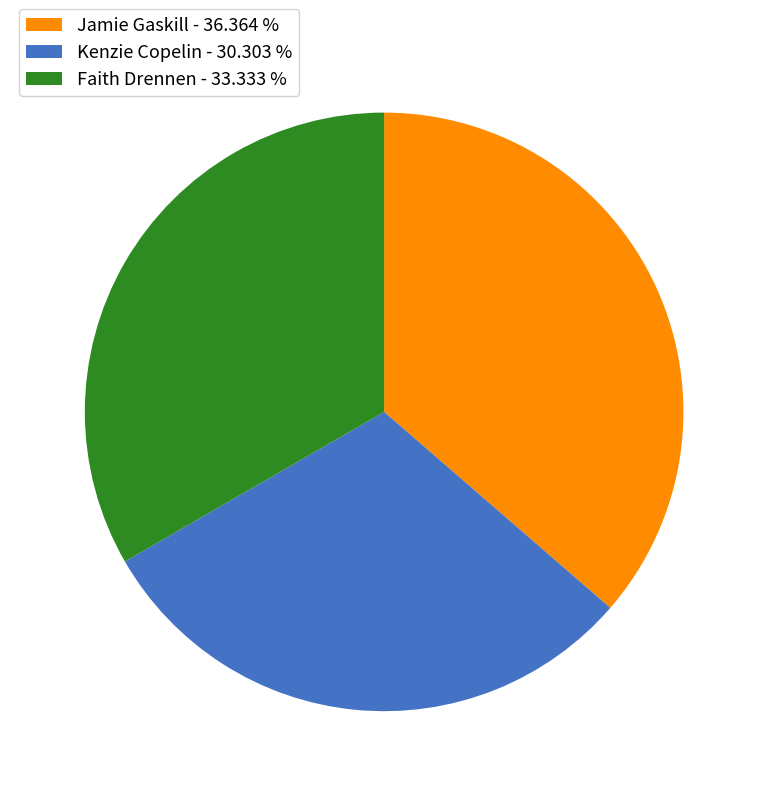

Does Jamie Gaskill - 36.364 % account for over 50% of the chart?

No